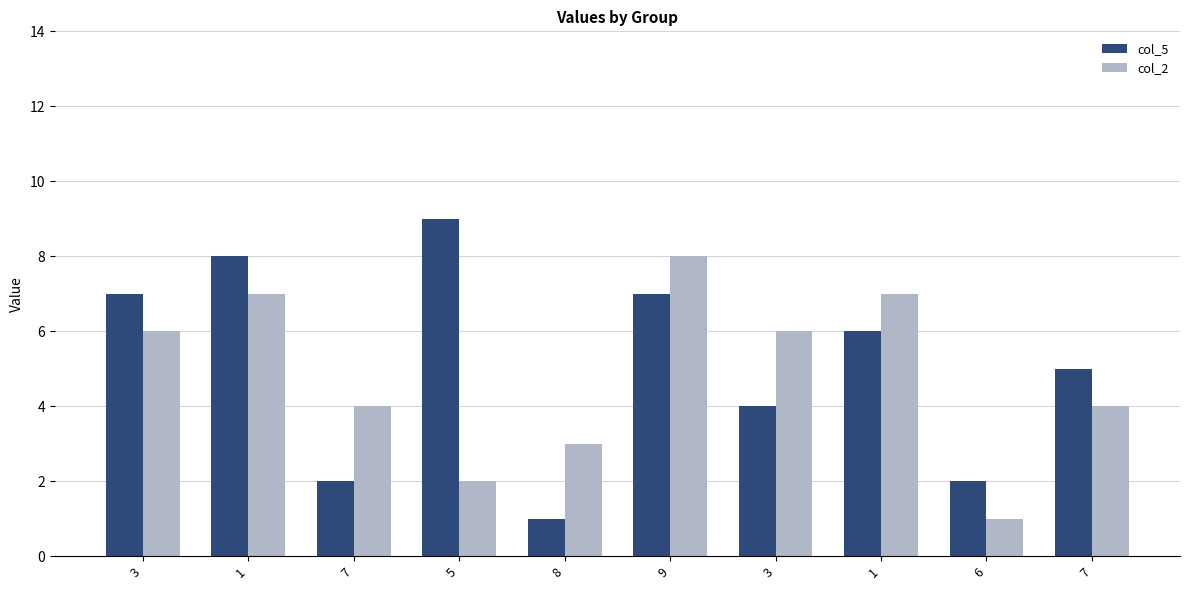

Rank the series at 3 from lowest to highest value.

col_2, col_5